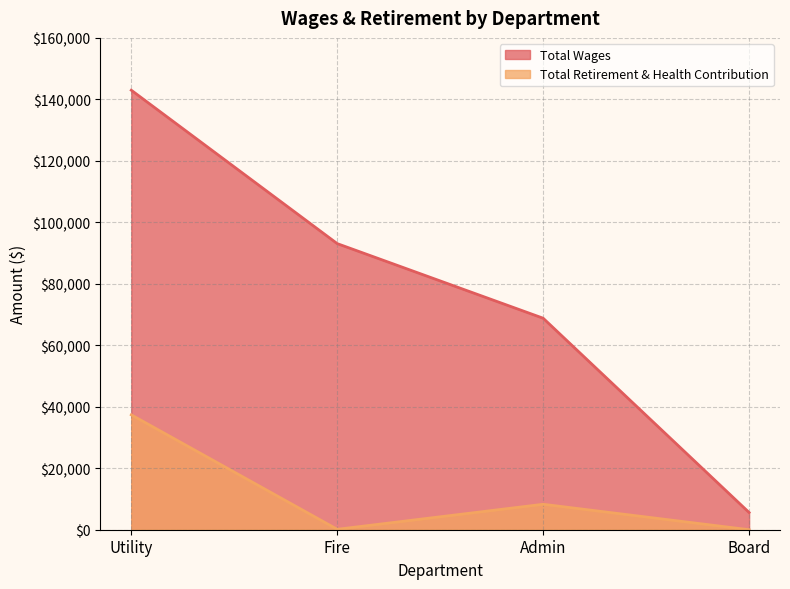

At Fire, list the series in order from largest to smallest.

Total Wages, Total Retirement & Health Contribution